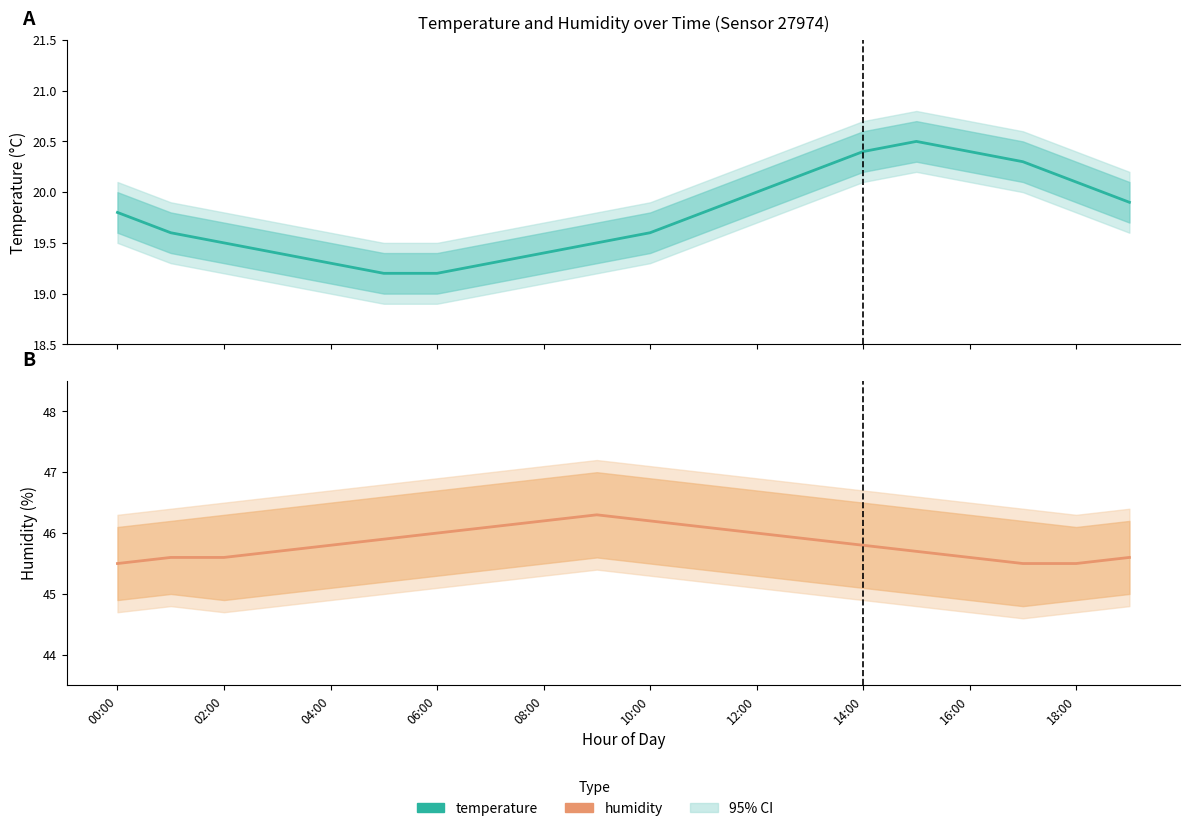

Rank the series by their maximum value, from lowest to highest.

temperature, humidity